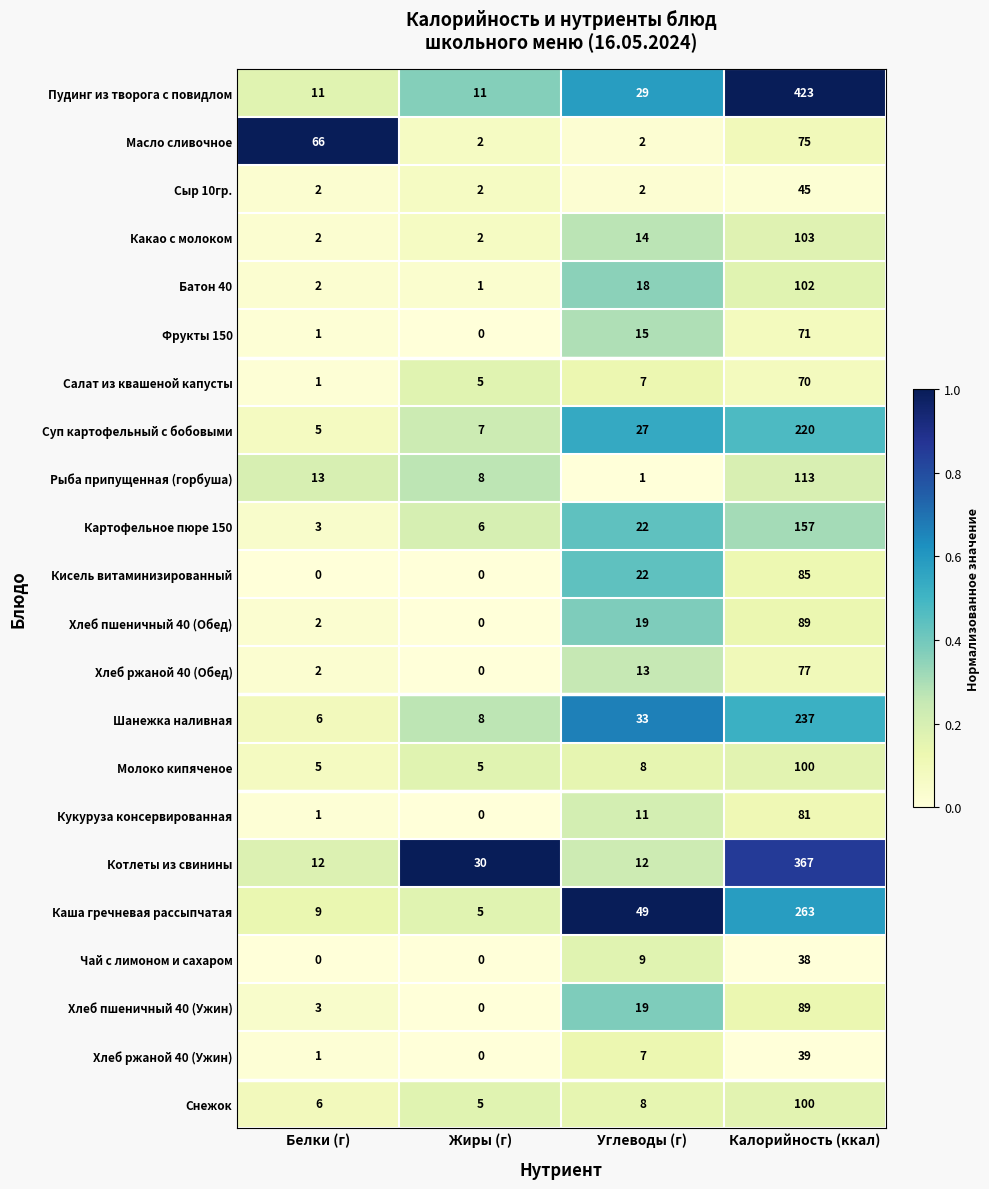

What is the sum of the Чай с лимоном и сахаром values at Калорийность (ккал) and Белки (г)?

38